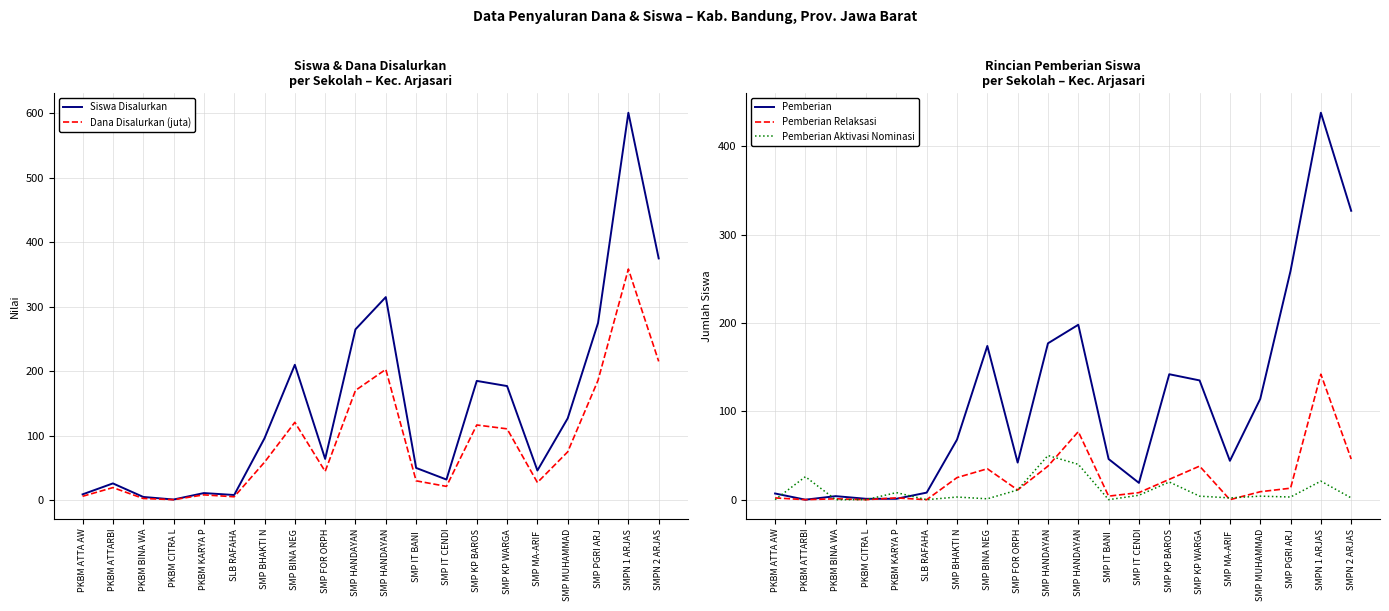

At which category does the chart reach its peak across all series?

SMPN 1 ARJAS